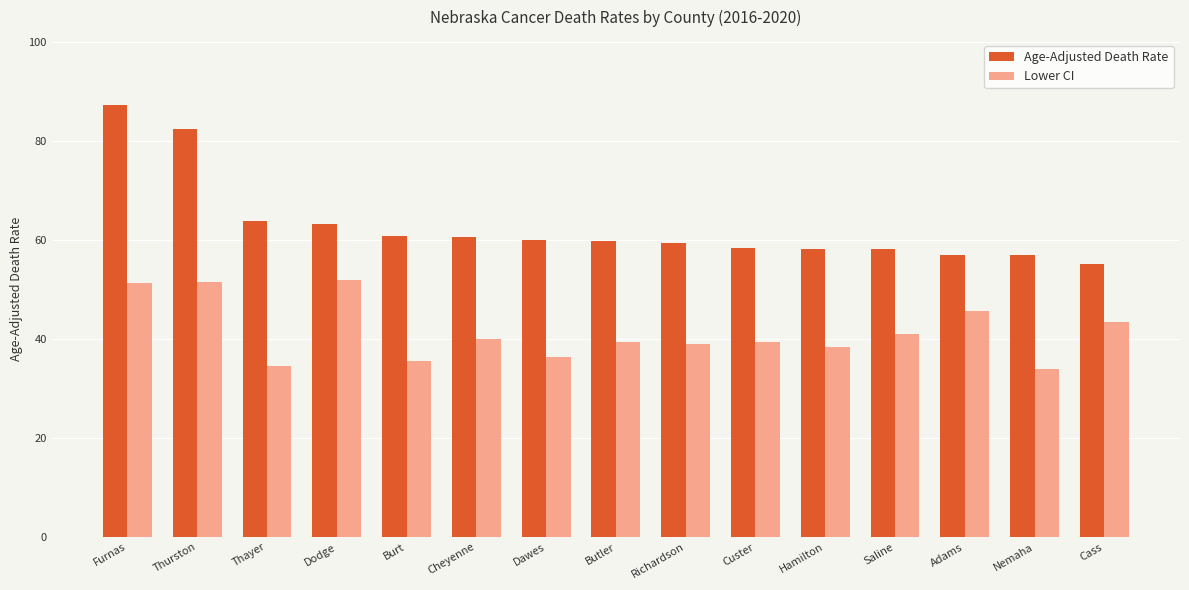

What is the label of the 15th bar from the left?

Cass